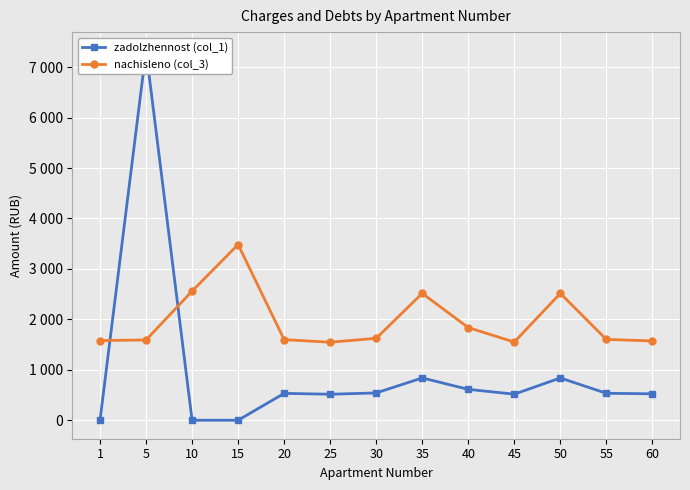

What is the difference between the maximum and minimum values in the zadolzhennost (col_1) series?

7328.3